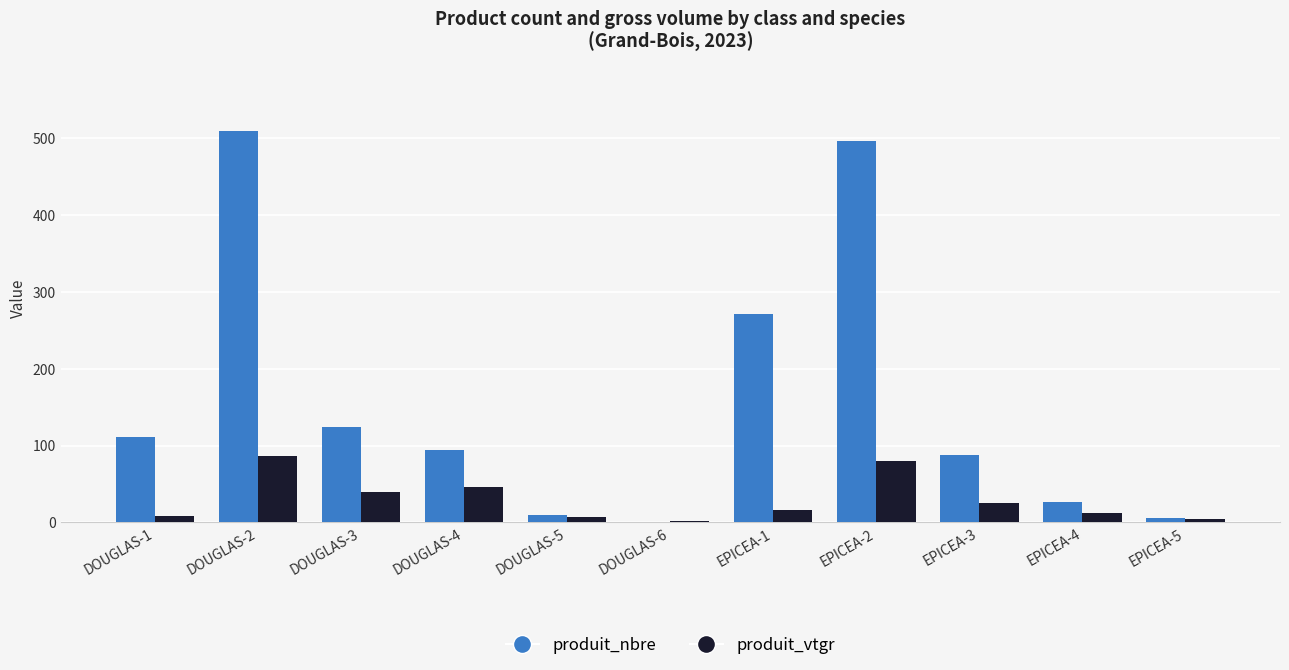

What is the sum of the produit_nbre values at EPICEA-1 and EPICEA-4?

298.0